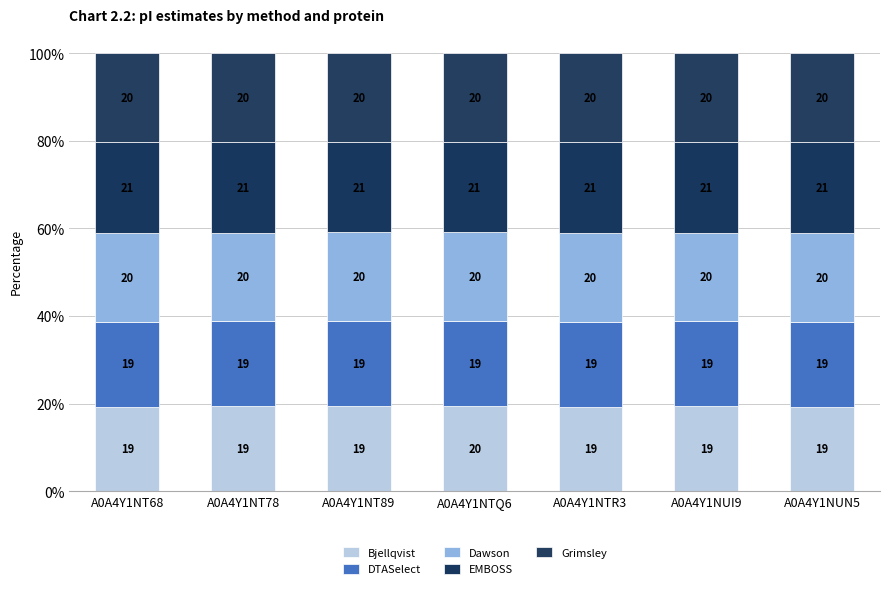

What is the label of the 5th bar from the right?

A0A4Y1NT89